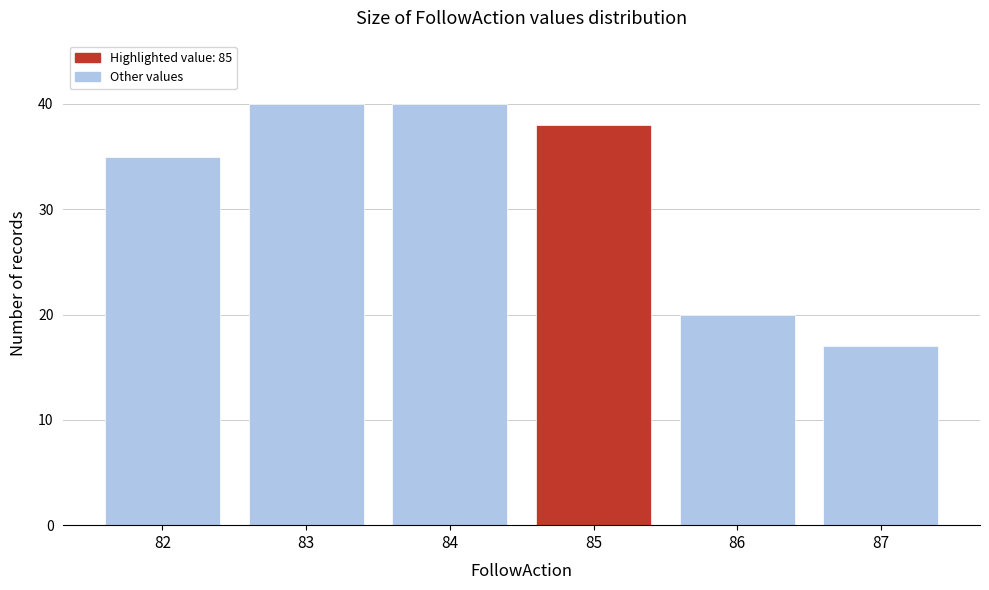

Reading left to right, list all the values displayed in this chart.

35	40	40	38	20	17